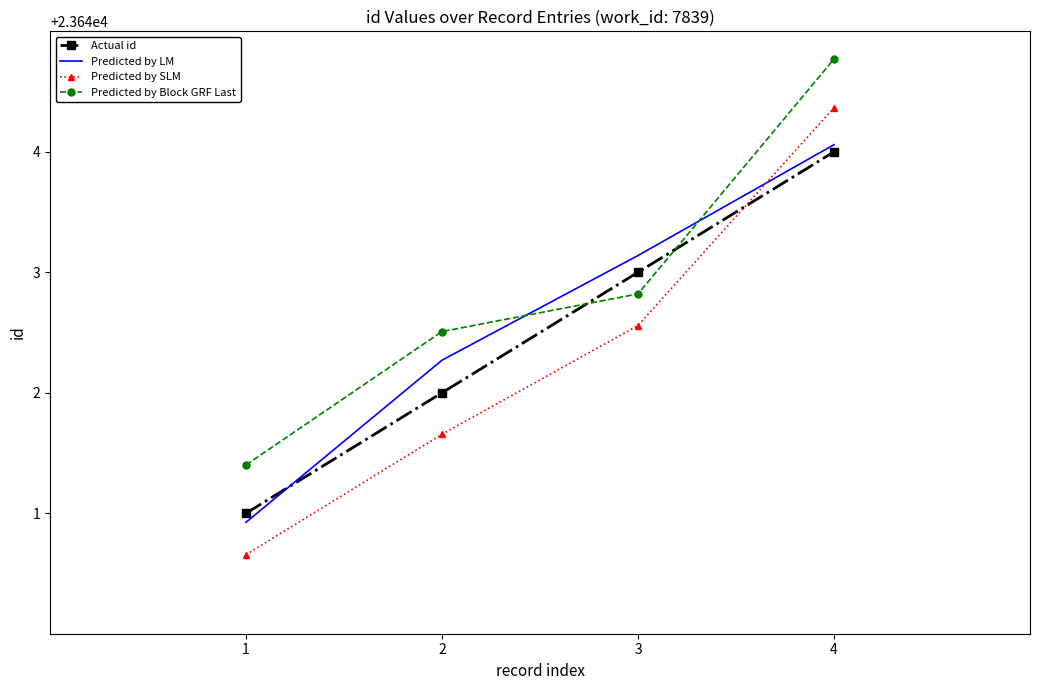

Which series changed the most between 1 and 4?

Predicted by SLM